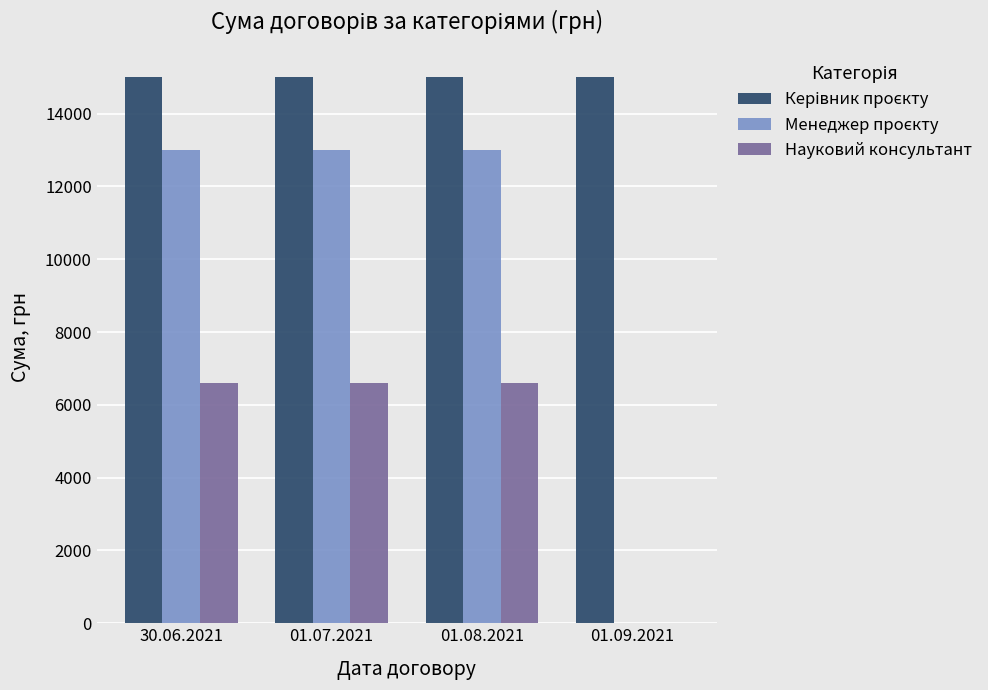

The Науковий консультант series shows 3849 at 01.09.2021. True or false?

False